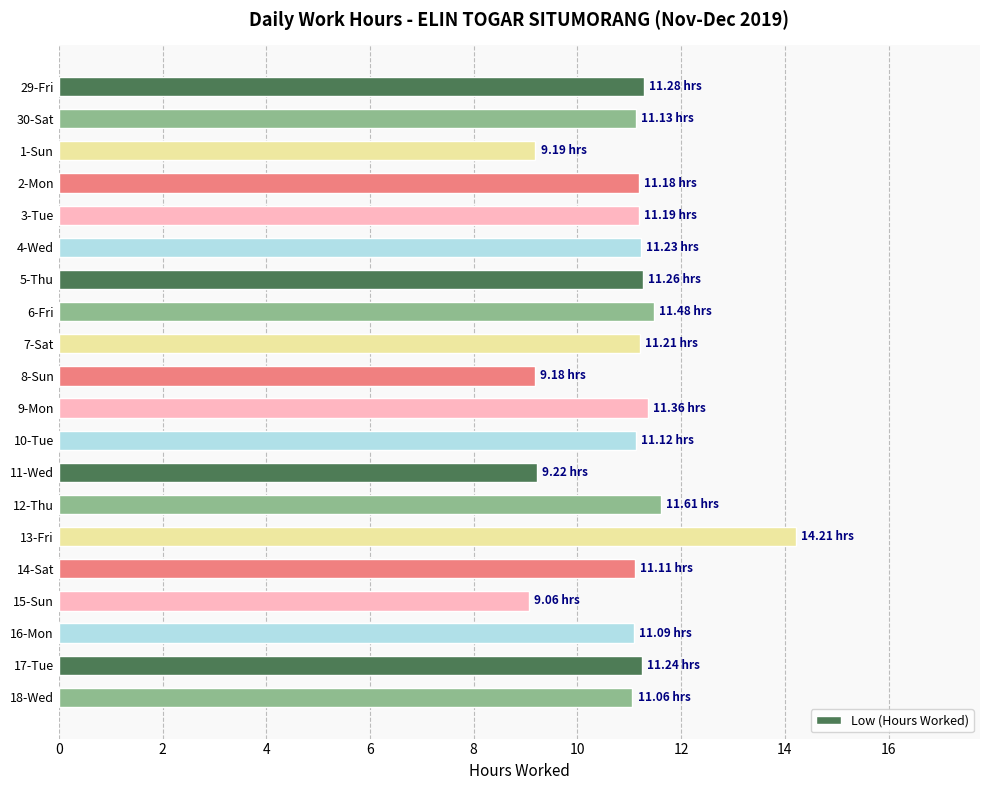

How many distinct data groups are displayed?

1